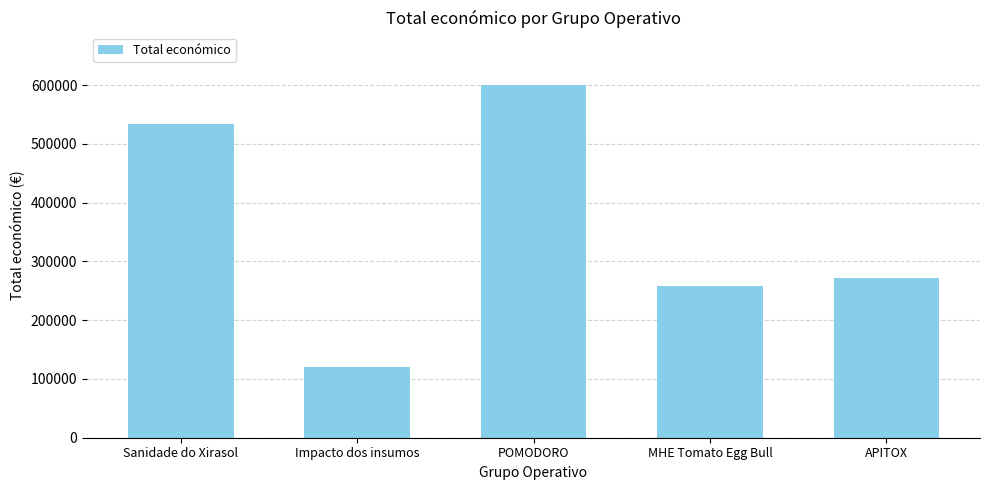

What is the smallest value displayed?

119999